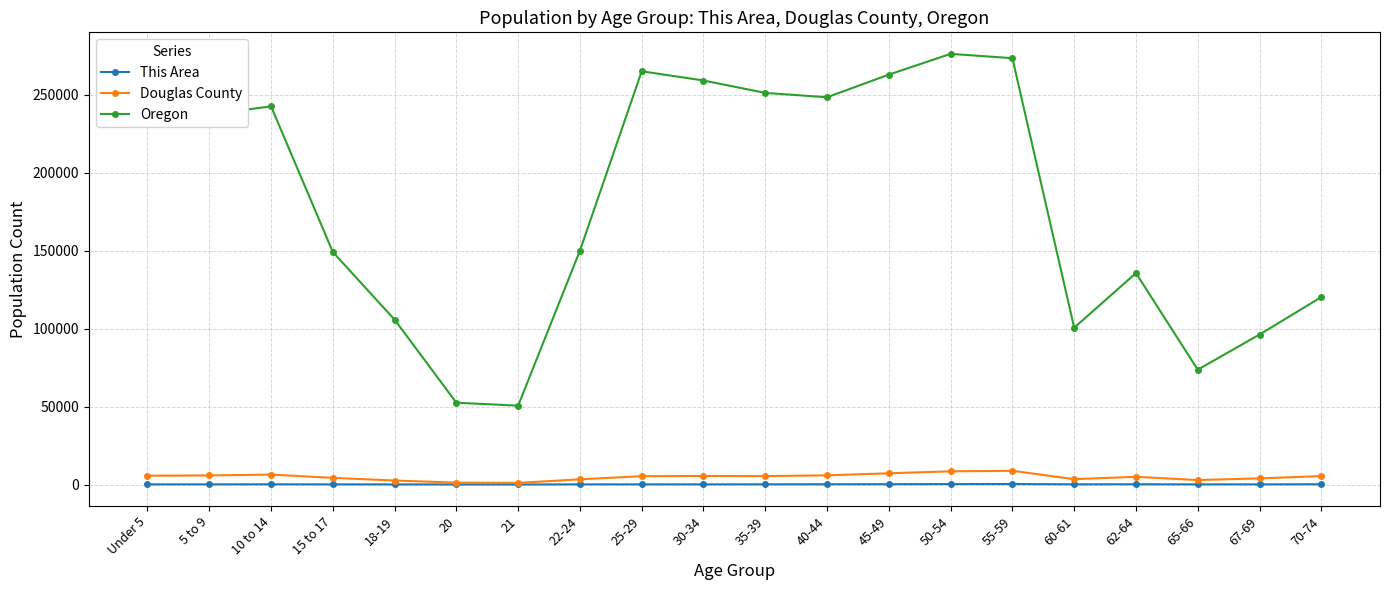

At which category does the chart reach its peak across all series?

50-54